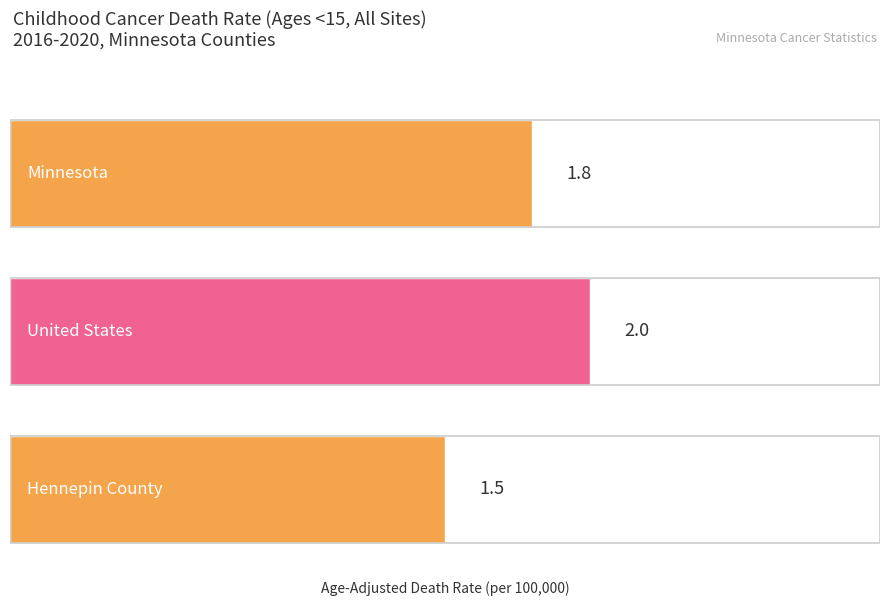

What is the smallest value displayed?

1.5